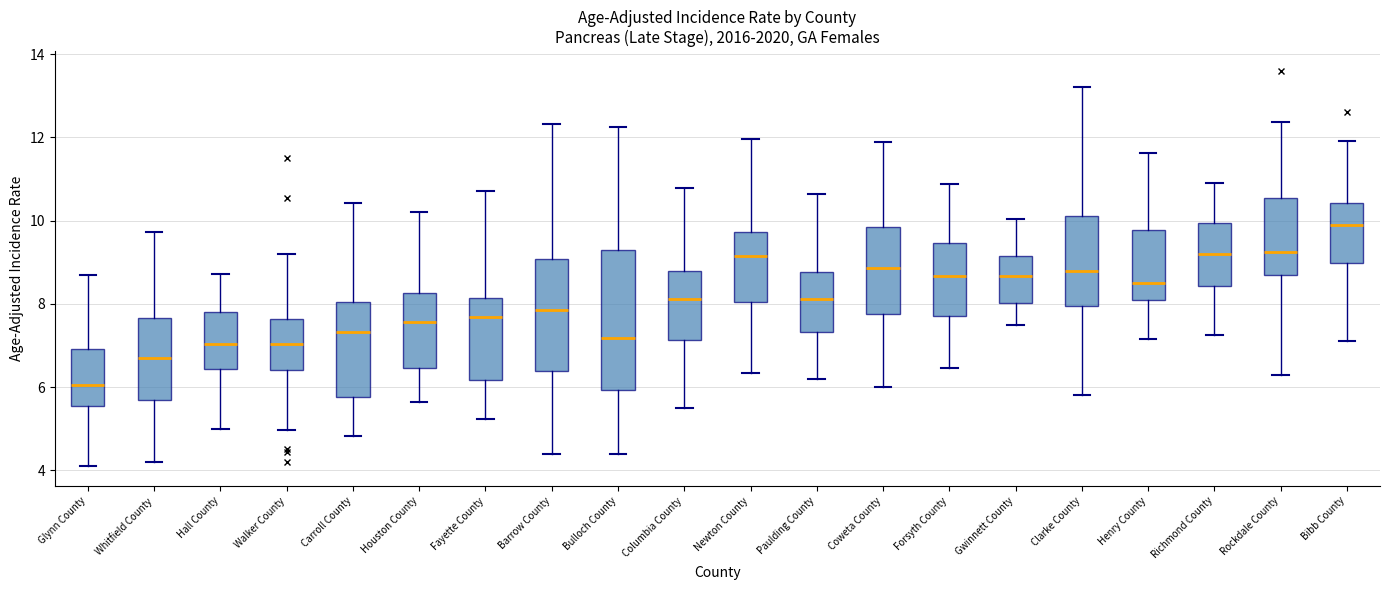

Reading left to right, read every box against the y-axis: the position of its median line, the range the box covers, and the ends of its whiskers. The values are not printed on the chart, so give them approximately, as read against the axis.

Glynn County: median 6.0, box 5.6 to 7.0, whiskers 4.2 to 8.6
Whitfield County: median 6.6, box 5.6 to 7.6, whiskers 4.2 to 9.8
Hall County: median 7.0, box 6.4 to 7.8, whiskers 5.0 to 8.8
Walker County: median 7.0, box 6.4 to 7.6, whiskers 5.0 to 9.2
Carroll County: median 7.4, box 5.8 to 8.0, whiskers 4.8 to 10.4
Houston County: median 7.6, box 6.4 to 8.2, whiskers 5.6 to 10.2
Fayette County: median 7.6, box 6.2 to 8.2, whiskers 5.2 to 10.8
Barrow County: median 7.8, box 6.4 to 9.0, whiskers 4.4 to 12.4
Bulloch County: median 7.2, box 6.0 to 9.2, whiskers 4.4 to 12.2
Columbia County: median 8.2, box 7.2 to 8.8, whiskers 5.6 to 10.8
Newton County: median 9.2, box 8.0 to 9.8, whiskers 6.4 to 12.0
Paulding County: median 8.2, box 7.4 to 8.8, whiskers 6.2 to 10.6
Coweta County: median 8.8, box 7.8 to 9.8, whiskers 6.0 to 11.8
Forsyth County: median 8.6, box 7.8 to 9.4, whiskers 6.4 to 10.8
Gwinnett County: median 8.6, box 8.0 to 9.2, whiskers 7.6 to 10.0
Clarke County: median 8.8, box 8.0 to 10.2, whiskers 5.8 to 13.2
Henry County: median 8.6, box 8.0 to 9.8, whiskers 7.2 to 11.6
Richmond County: median 9.2, box 8.4 to 10.0, whiskers 7.2 to 11.0
Rockdale County: median 9.2, box 8.6 to 10.6, whiskers 6.4 to 12.4
Bibb County: median 9.8, box 9.0 to 10.4, whiskers 7.2 to 12.0